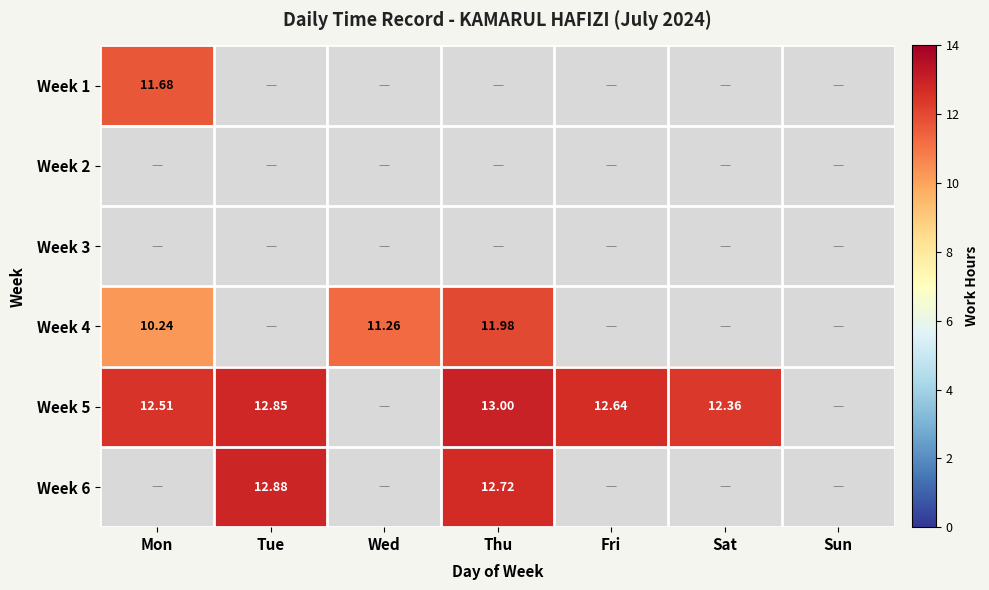

Between Thu and Sat, which series saw the biggest shift?

Week 5